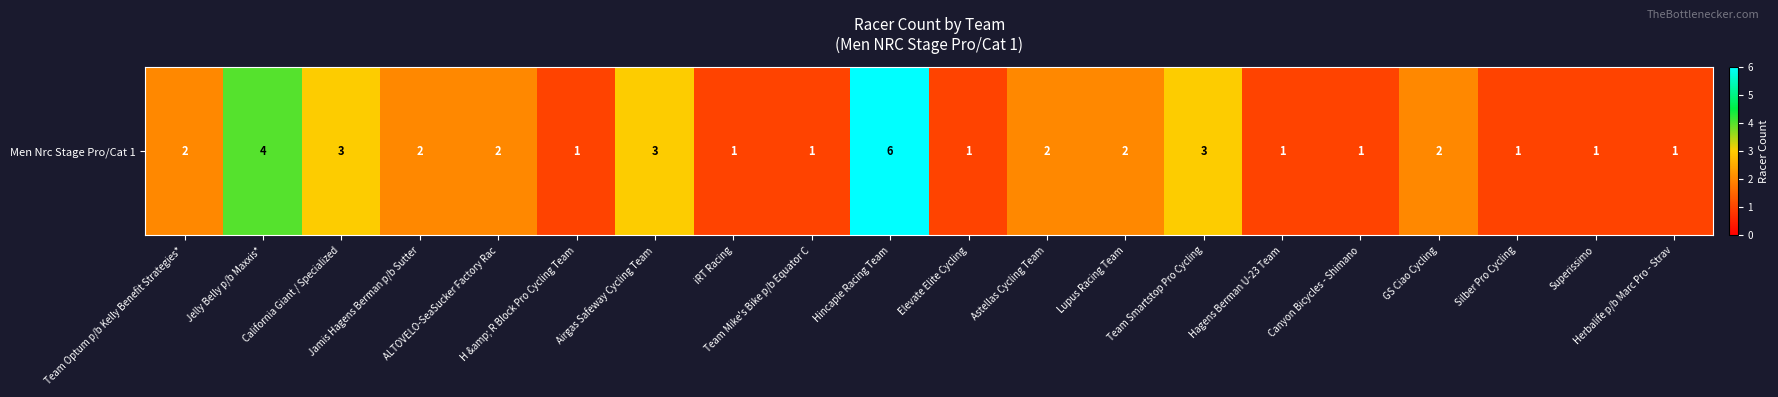

How many data points are less than 2?

9